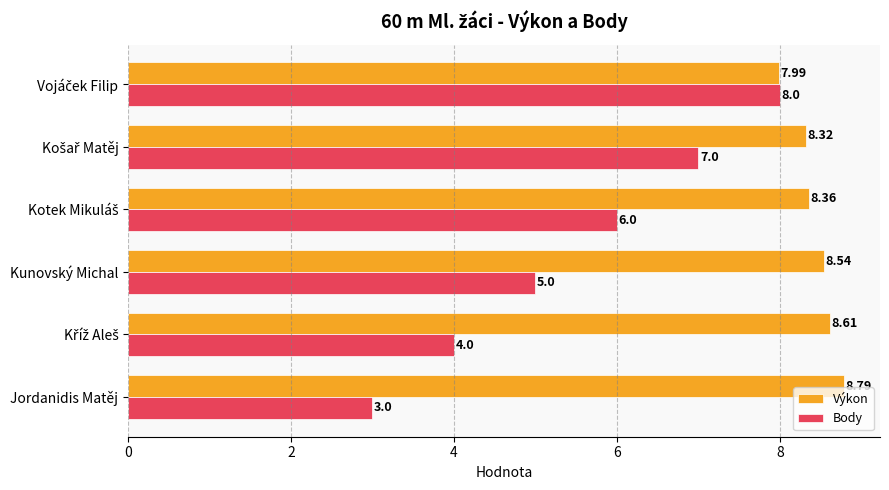

What is the total value across all series at Jordanidis Matěj?

11.8